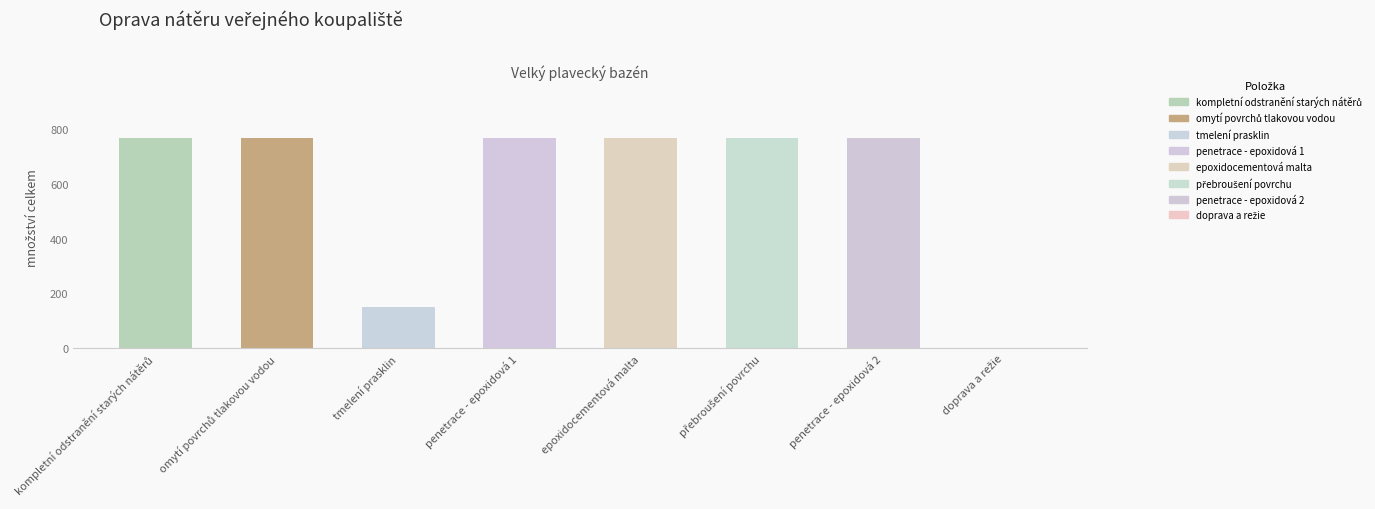

Where is the data nearest to the value 384?

tmelení prasklin